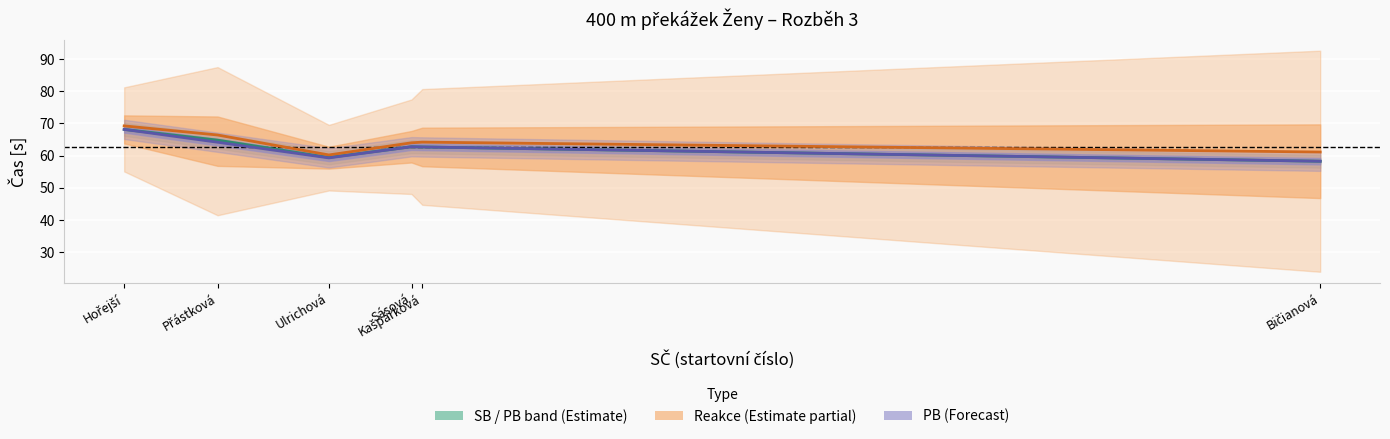

True or false: SB and Reakce (scaled) cross at least once.

False